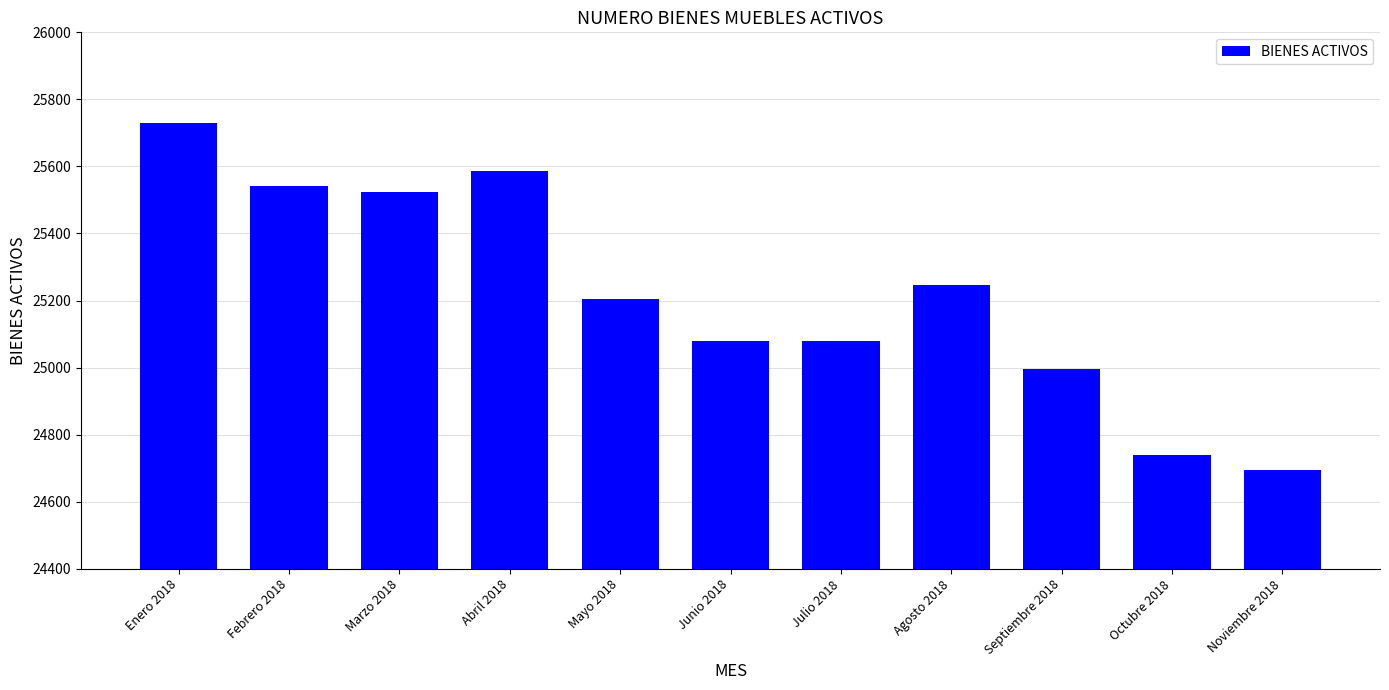

What is the change in value from Marzo 2018 to Junio 2018?

-445